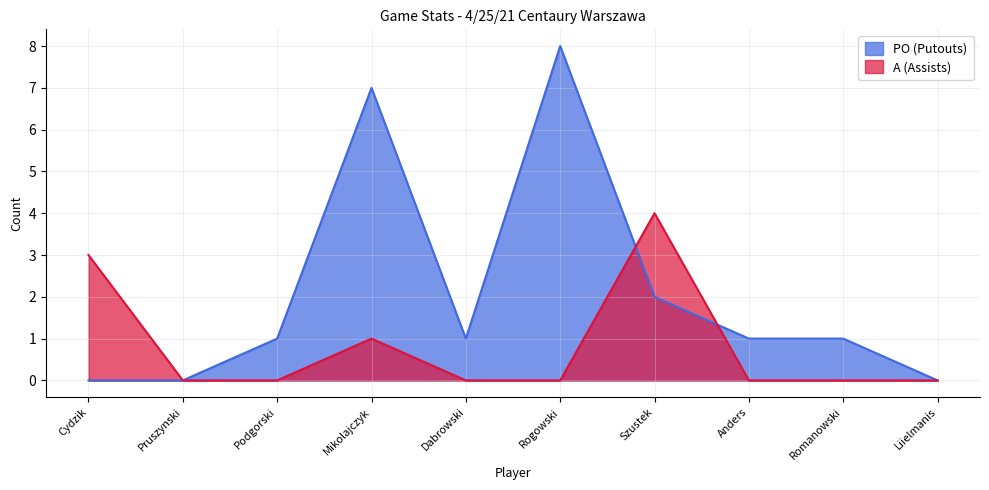

What position from the left is Rogowski?

6